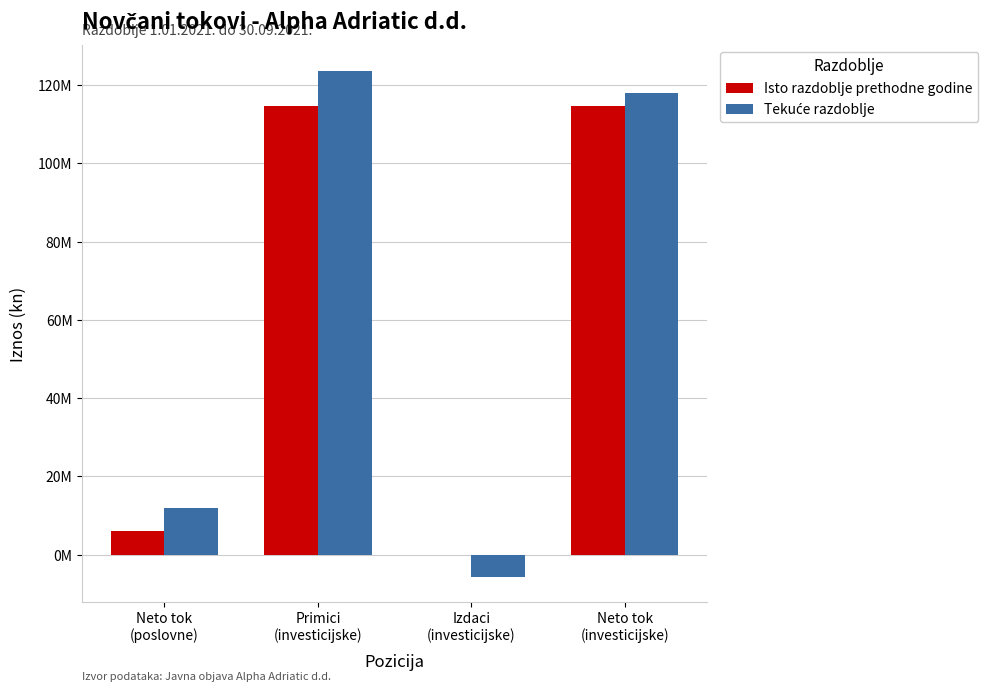

What is the average value of the Isto razdoblje prethodne godine series?

58800661